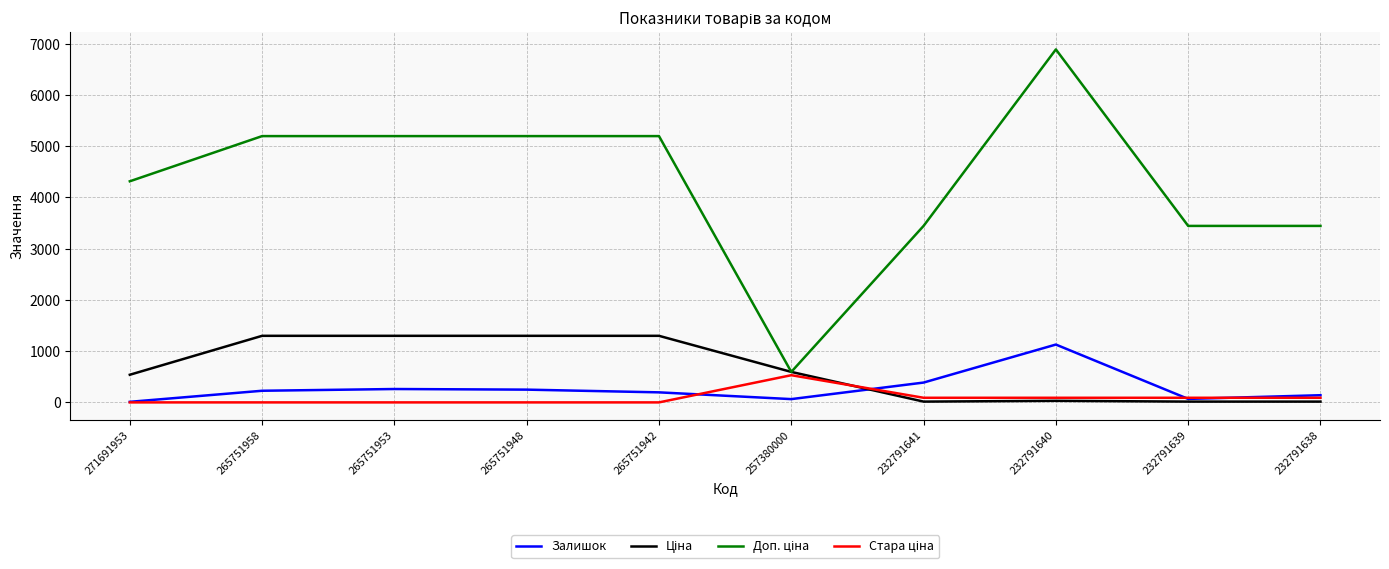

The value of Залишок at 232791640 is 1129.0. True or false?

True